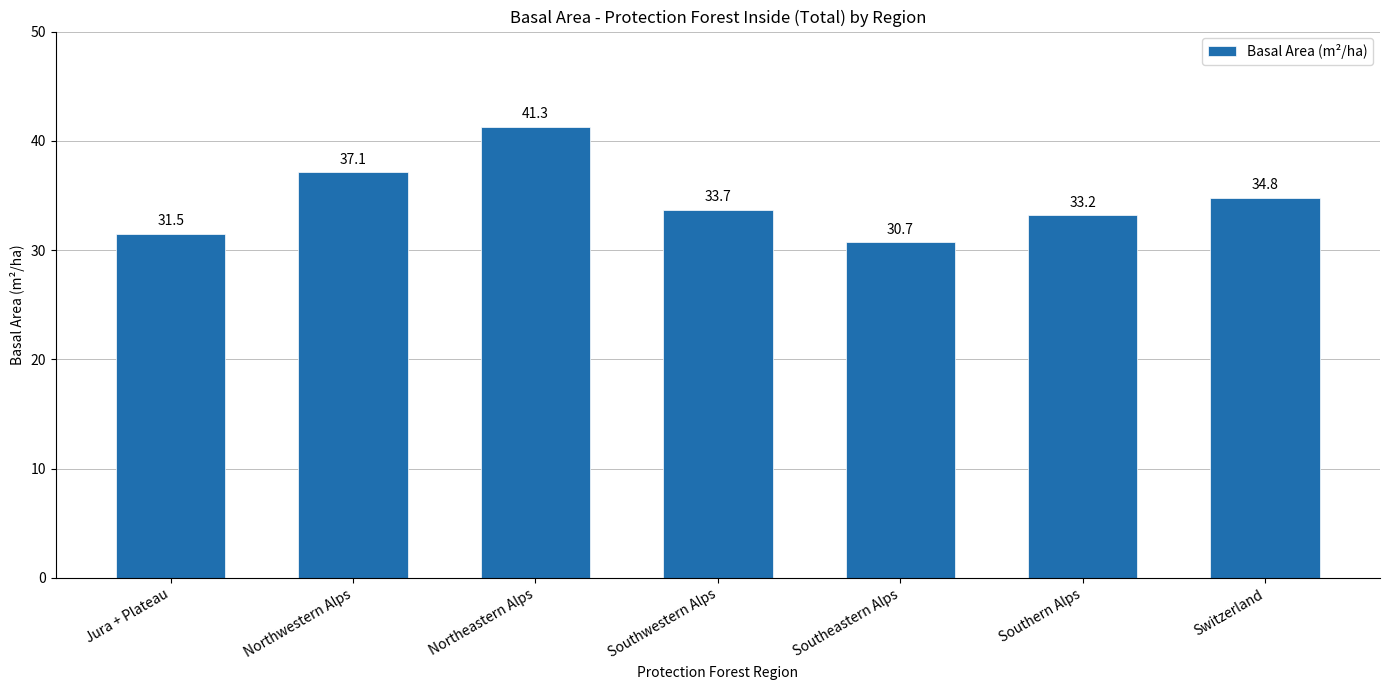

Which has a higher value, Southeastern Alps or Switzerland?

Switzerland